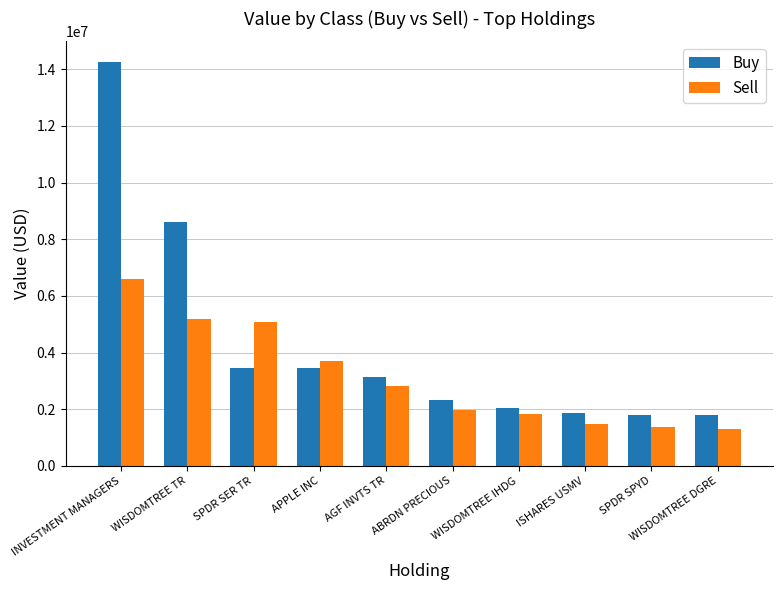

Which series has the widest spread of values?

Buy